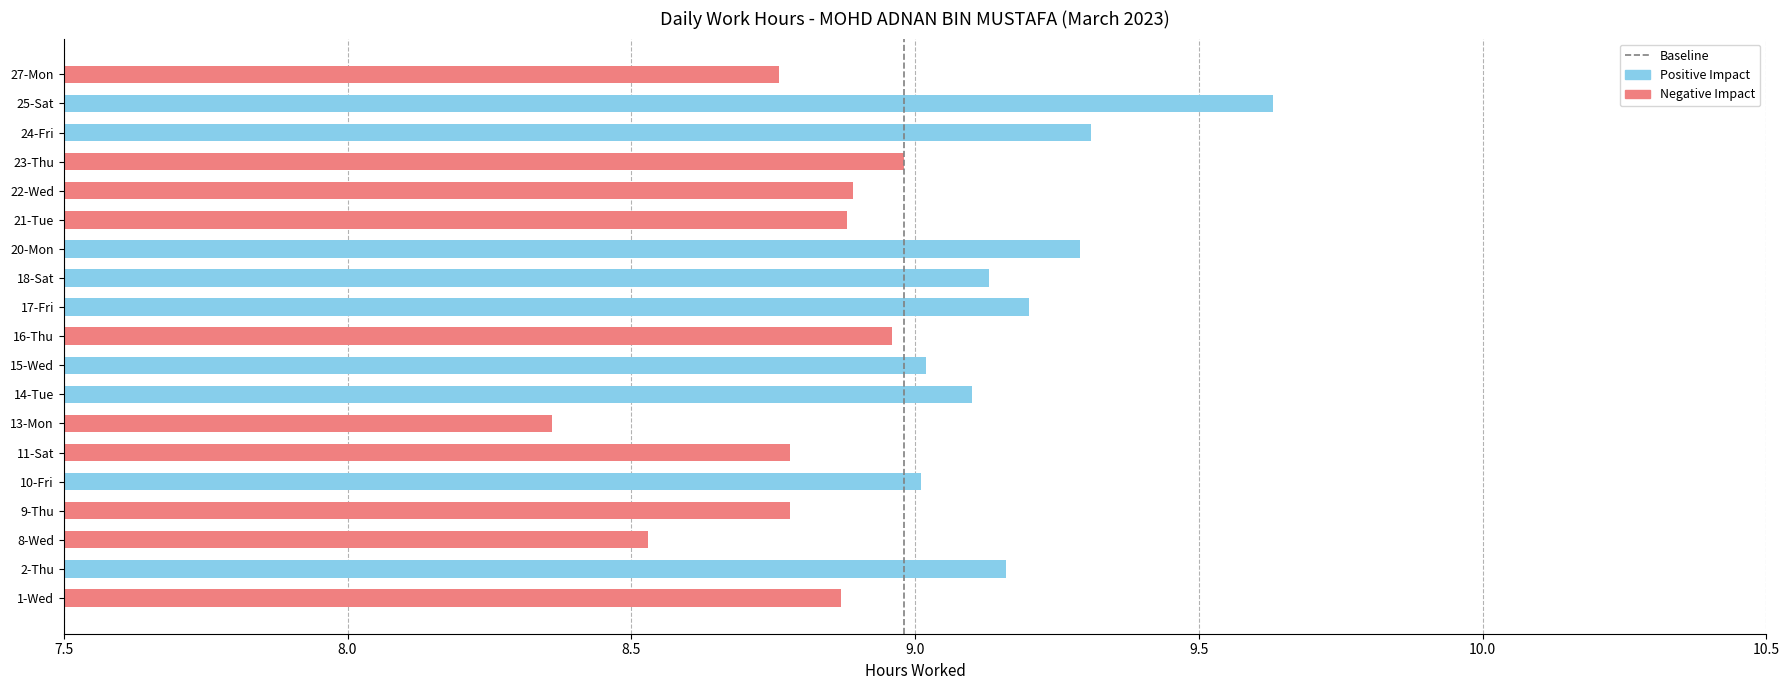

Which category has the highest value across all series?

25-Sat